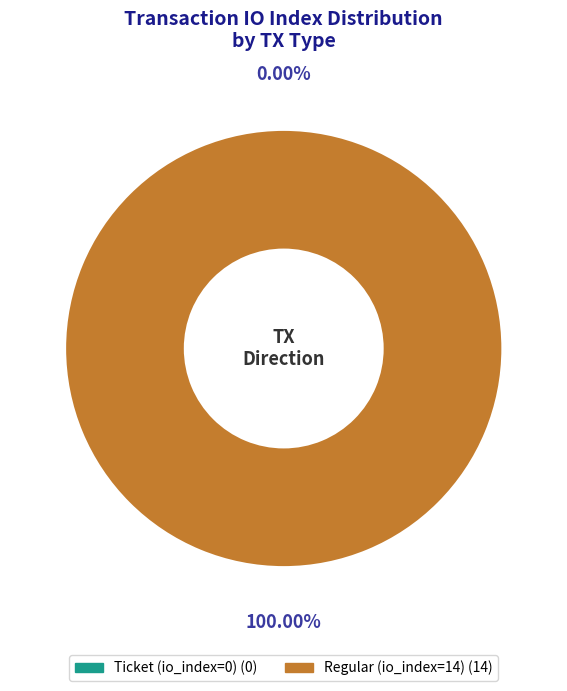

To the nearest percent, what is the difference between the largest and smallest slice percentages?

100%